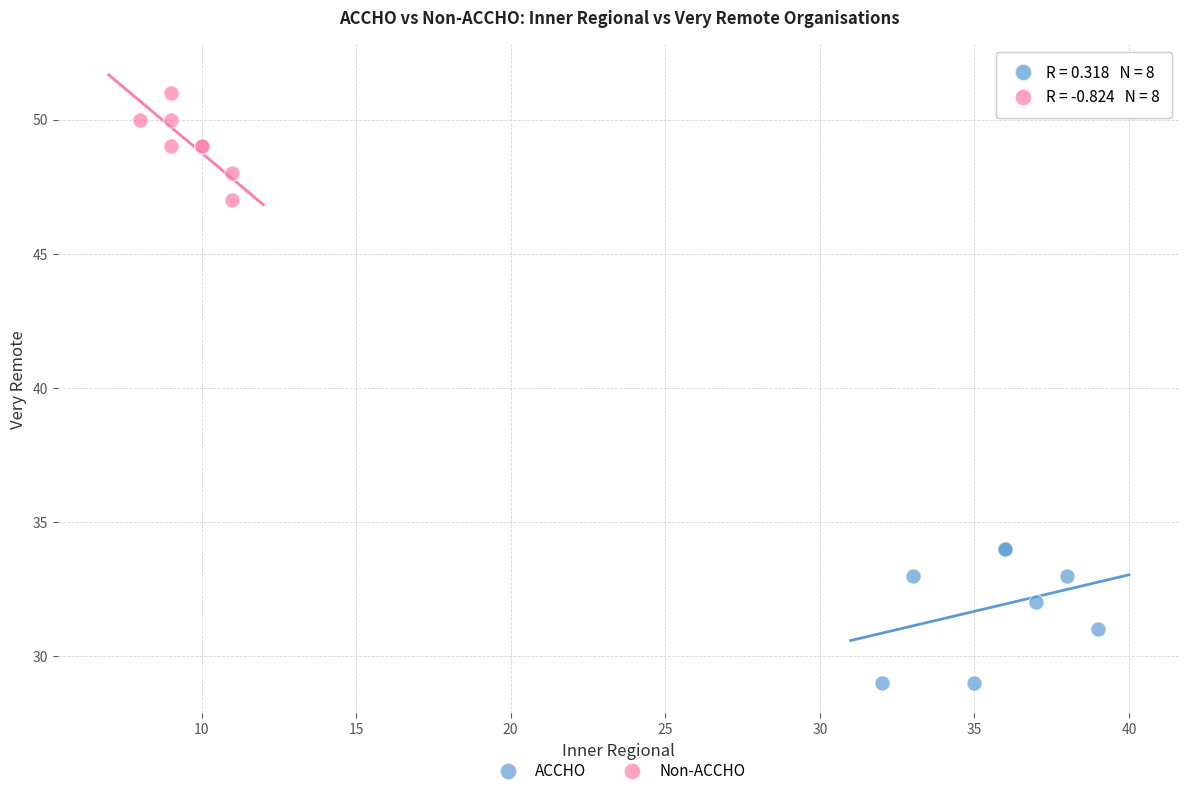

Which series contains the lowest Y value?

ACCHO